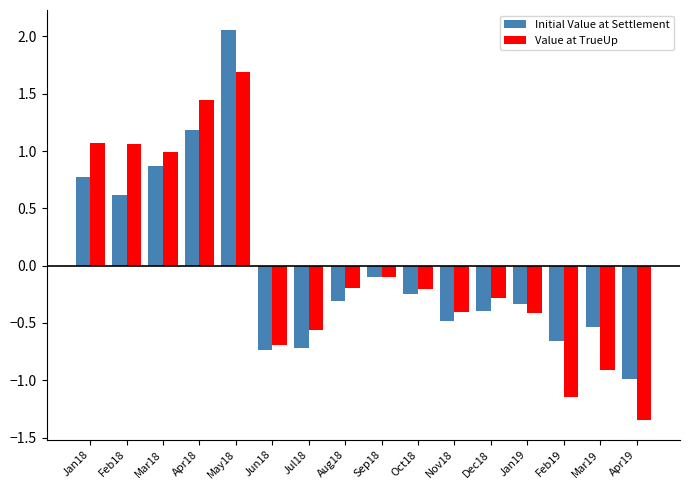

At which label does Value at TrueUp reach its minimum?

Apr19